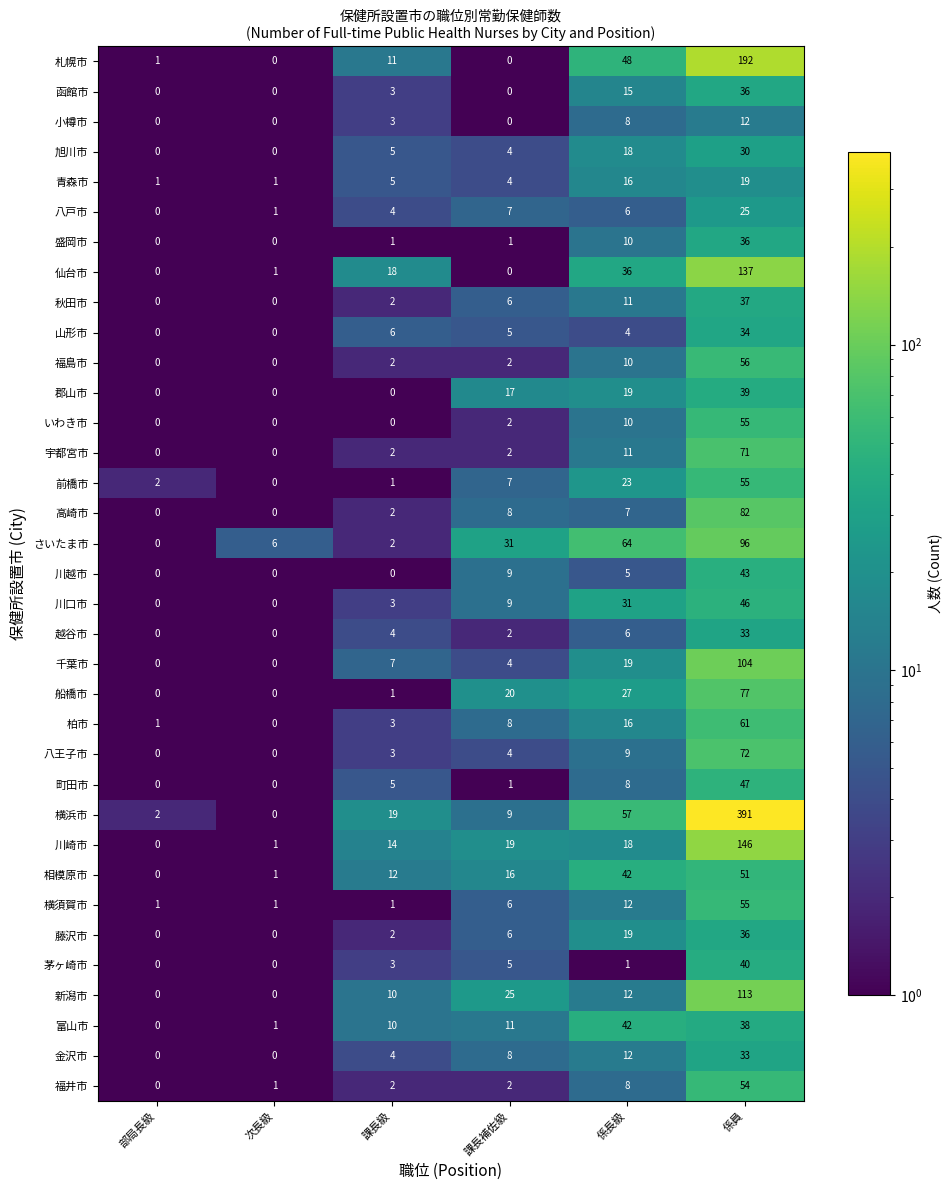

What is the difference between the highest and lowest values at 係長級?

63